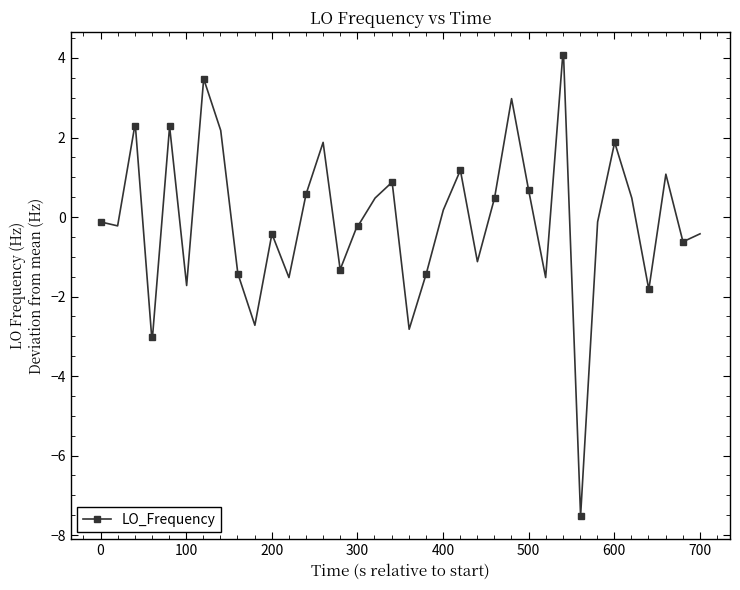

What is the maximum value shown in the chart?

4.1